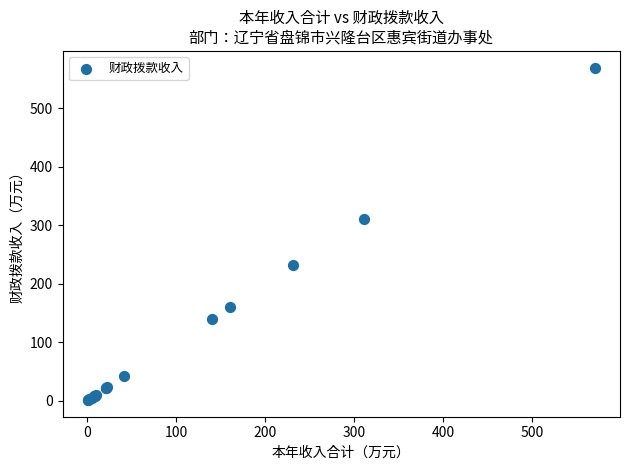

What Y value in the scatter plot is closest to 285?

311.3